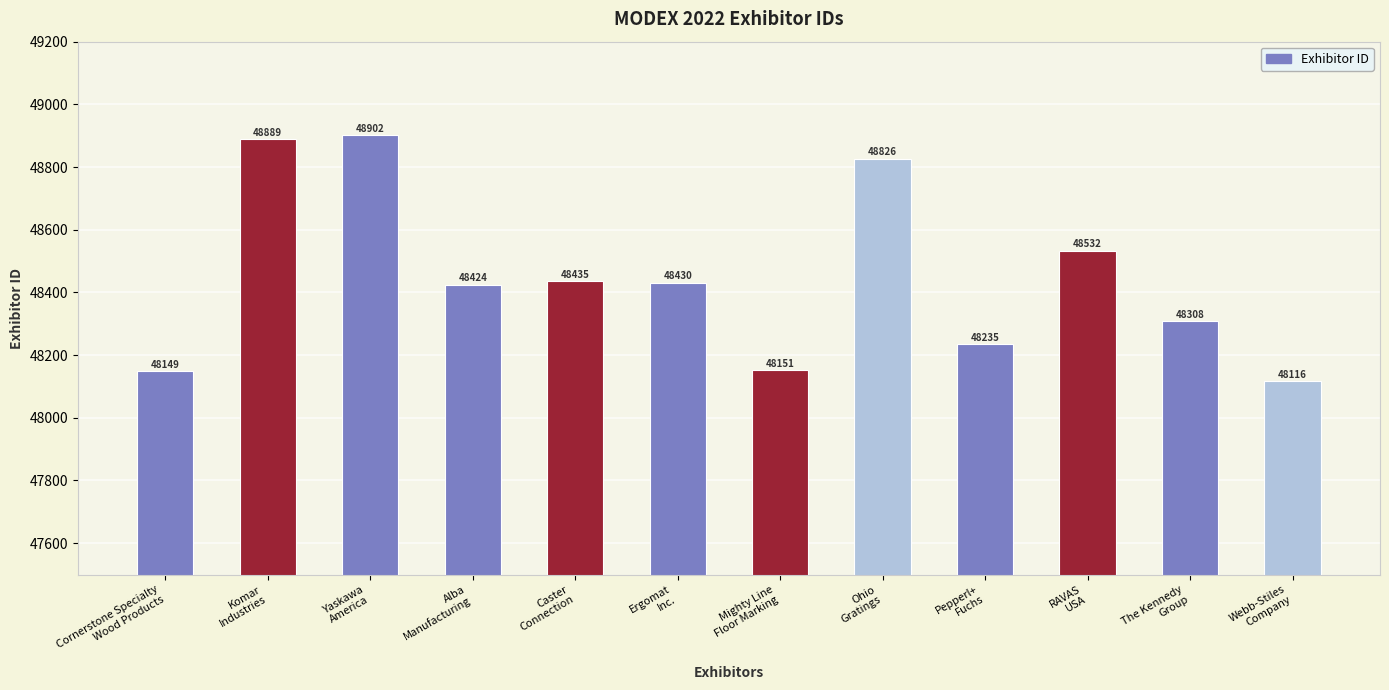

What is the label of the 8th bar from the right?

Caster
Connection